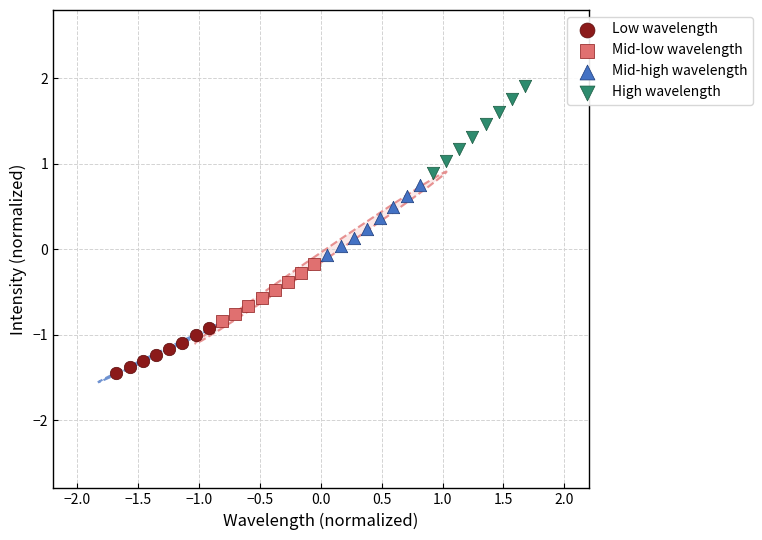

Which series contains the highest Y value?

High wavelength